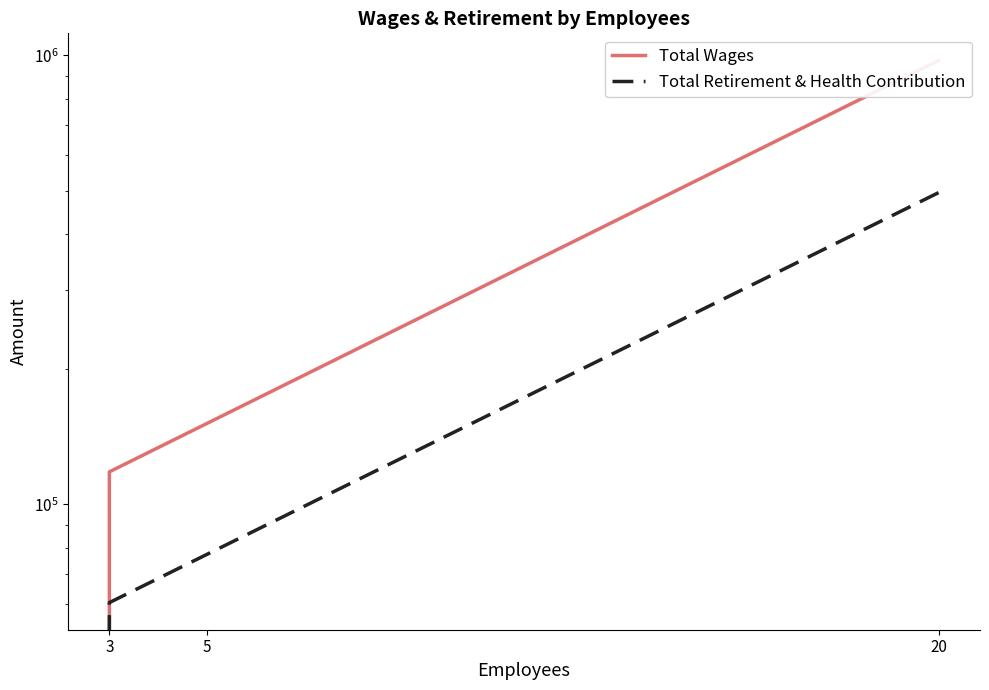

How many values in Total Retirement & Health Contribution are above zero?

2